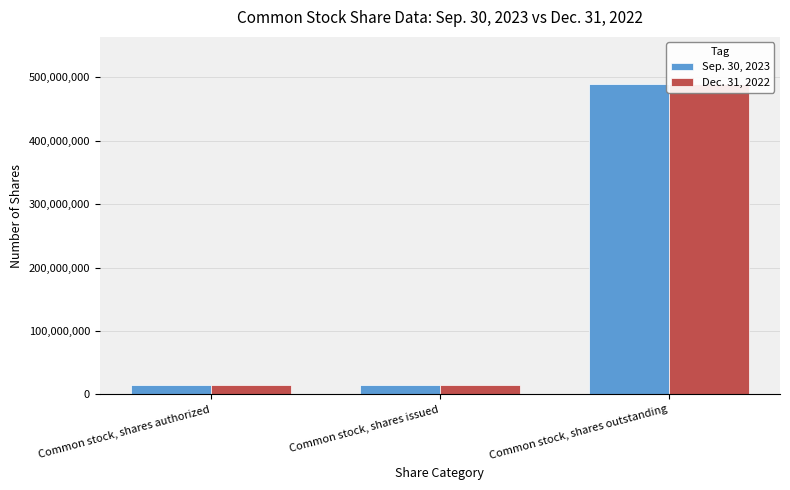

Reading left to right, what are all the values shown in this chart?

Sep. 30, 2023: 14920585	14920585	490000000
Dec. 31, 2022: 14783964	14783964	490000000